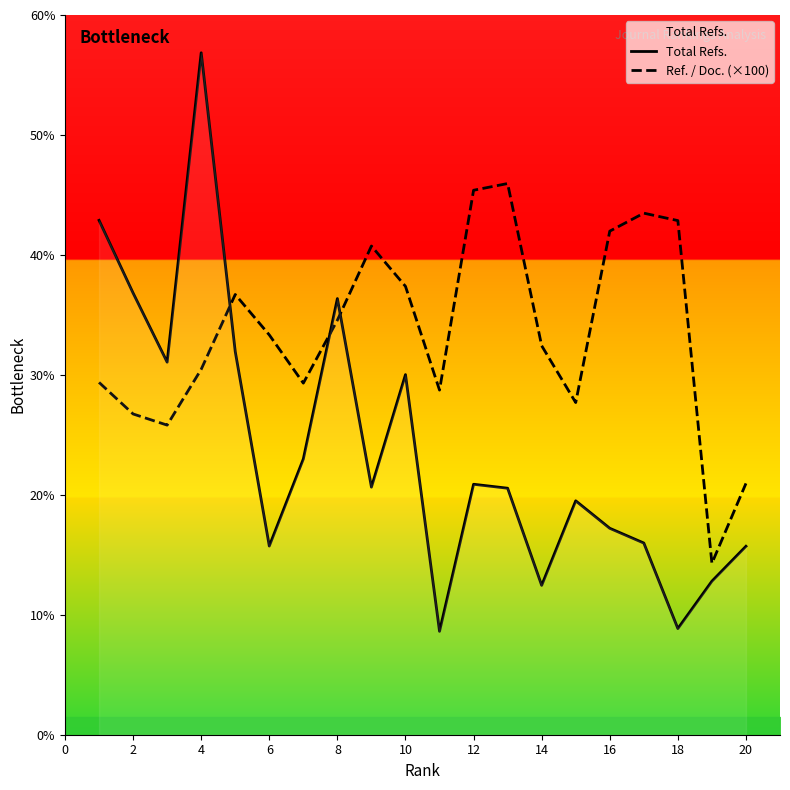

How many values in the Total Refs. series exceed 2064?

9